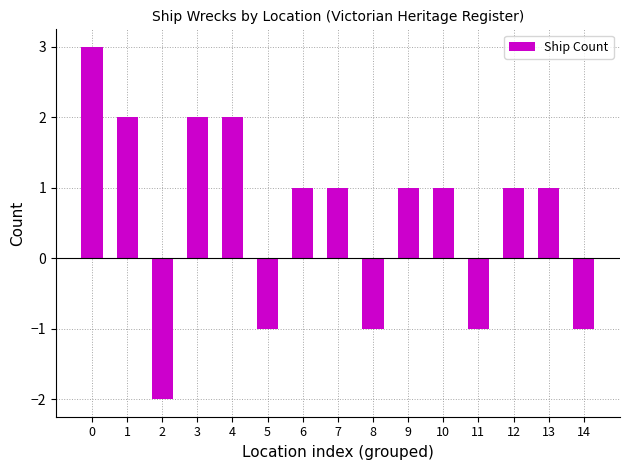

How many values are between -1 and 2?

13